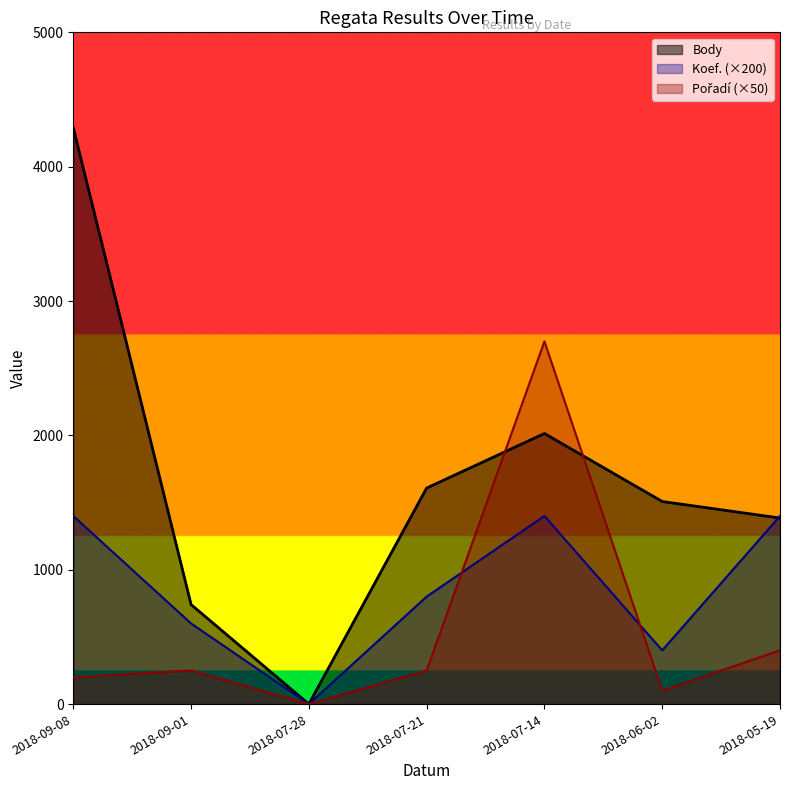

Reading right to left, list all the values displayed in this chart.

Body: 2018-05-19=1385	2018-06-02=1508	2018-07-14=2014	2018-07-21=1608	2018-07-28=0	2018-09-01=741	2018-09-08=4290
Koef.: 2018-05-19=1400	2018-06-02=400	2018-07-14=1400	2018-07-21=800	2018-07-28=0	2018-09-01=600	2018-09-08=1400
Pořadí: 2018-05-19=400	2018-06-02=100	2018-07-14=2700	2018-07-21=250	2018-07-28=0	2018-09-01=250	2018-09-08=200